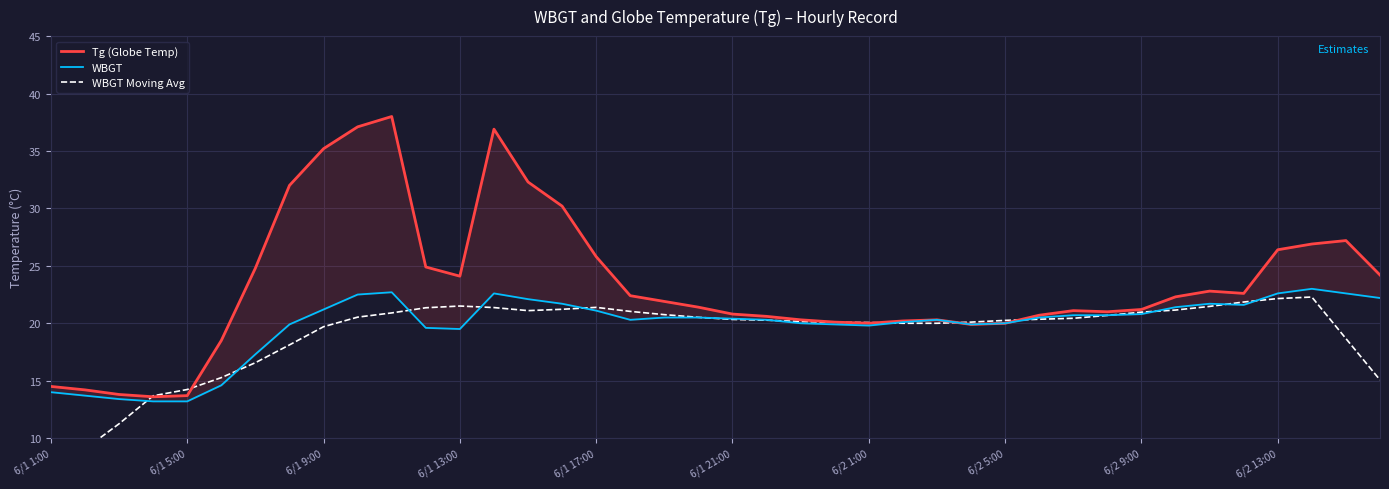

What is the average value of the WBGT series?

19.8